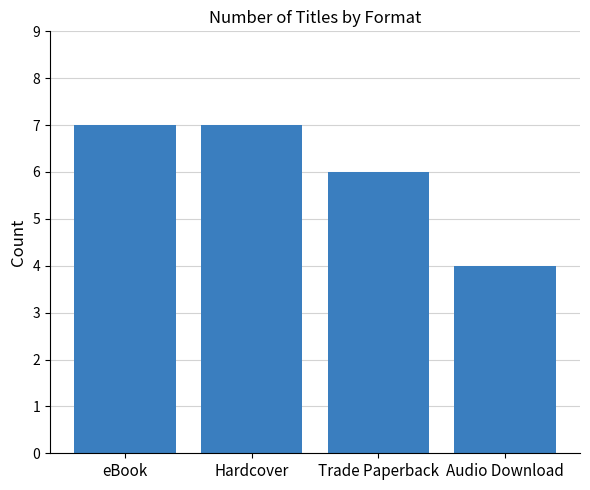

What is the average value?

6